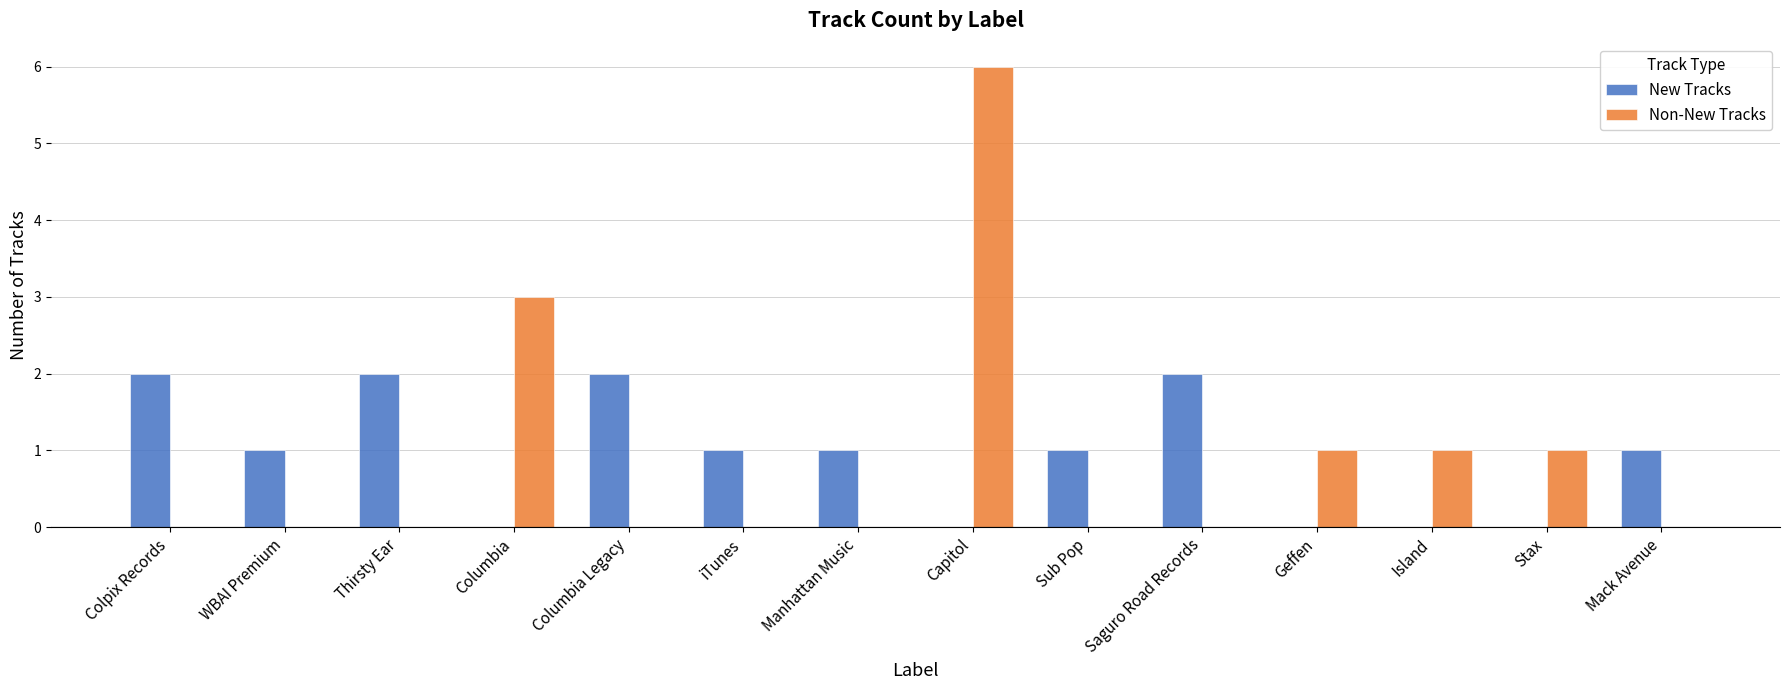

Reading left to right, list all the values displayed in this chart.

New Tracks: Colpix Records=2	WBAI Premium=1	Thirsty Ear=2	Columbia=0	Columbia Legacy=2	iTunes=1	Manhattan Music=1	Capitol=0	Sub Pop=1	Saguro Road Records=2	Geffen=0	Island=0	Stax=0	Mack Avenue=1
Non-New Tracks: Colpix Records=0	WBAI Premium=0	Thirsty Ear=0	Columbia=3	Columbia Legacy=0	iTunes=0	Manhattan Music=0	Capitol=6	Sub Pop=0	Saguro Road Records=0	Geffen=1	Island=1	Stax=1	Mack Avenue=0